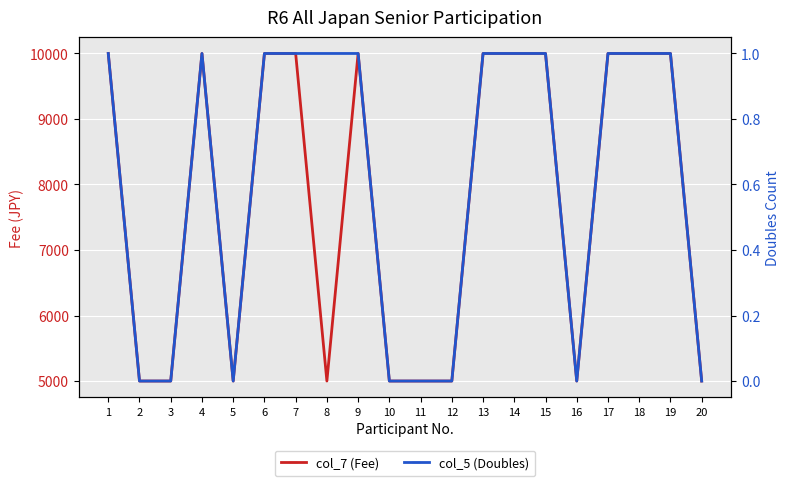

How many interior local valleys does the col_5 (Doubles) series have?

2